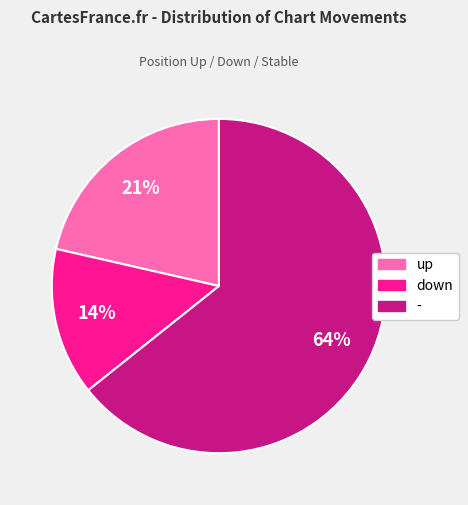

How many segments does this pie chart have?

3